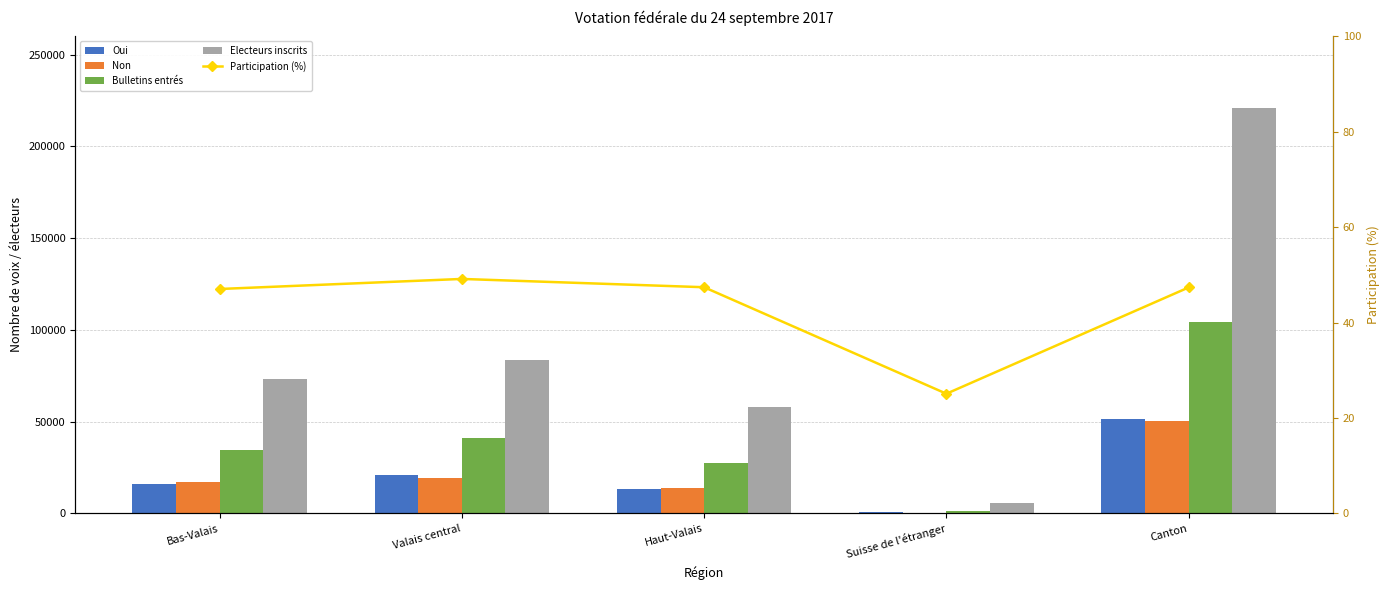

Reading left to right, transcribe all the data shown in this chart.

Oui: Bas-Valais=16195.0	Valais central=20880.0	Haut-Valais=13407.0	Suisse de l'étranger=968.0	Canton=51450.0
Non: Bas-Valais=17214.0	Valais central=19278.0	Haut-Valais=13718.0	Suisse de l'étranger=366.0	Canton=50576.0
Bulletins entrés: Bas-Valais=34381.0	Valais central=41209.0	Haut-Valais=27558.0	Suisse de l'étranger=1420.0	Canton=104568.0
Electeurs inscrits: Bas-Valais=73090.0	Valais central=83851.0	Haut-Valais=58130.0	Suisse de l'étranger=5661.0	Canton=220732.0
Participation (%): Bas-Valais=47.0	Valais central=49.1	Haut-Valais=47.4	Suisse de l'étranger=25.1	Canton=47.4